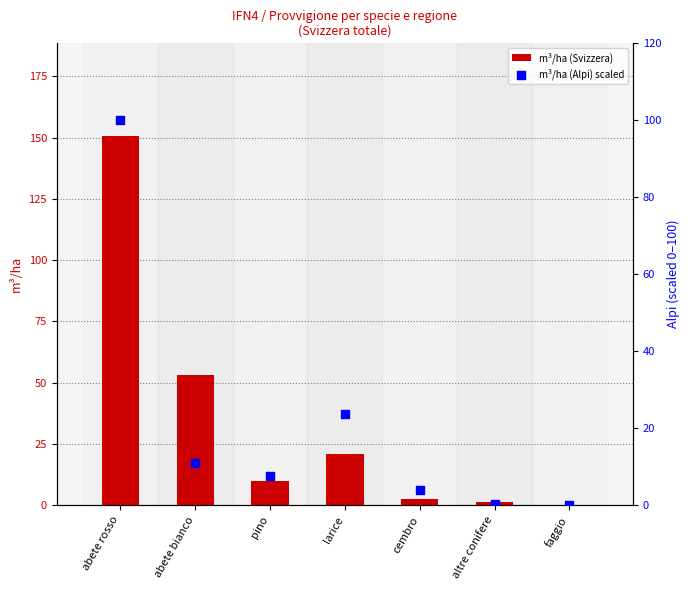

At how many categories does at least one series exceed 30?

2